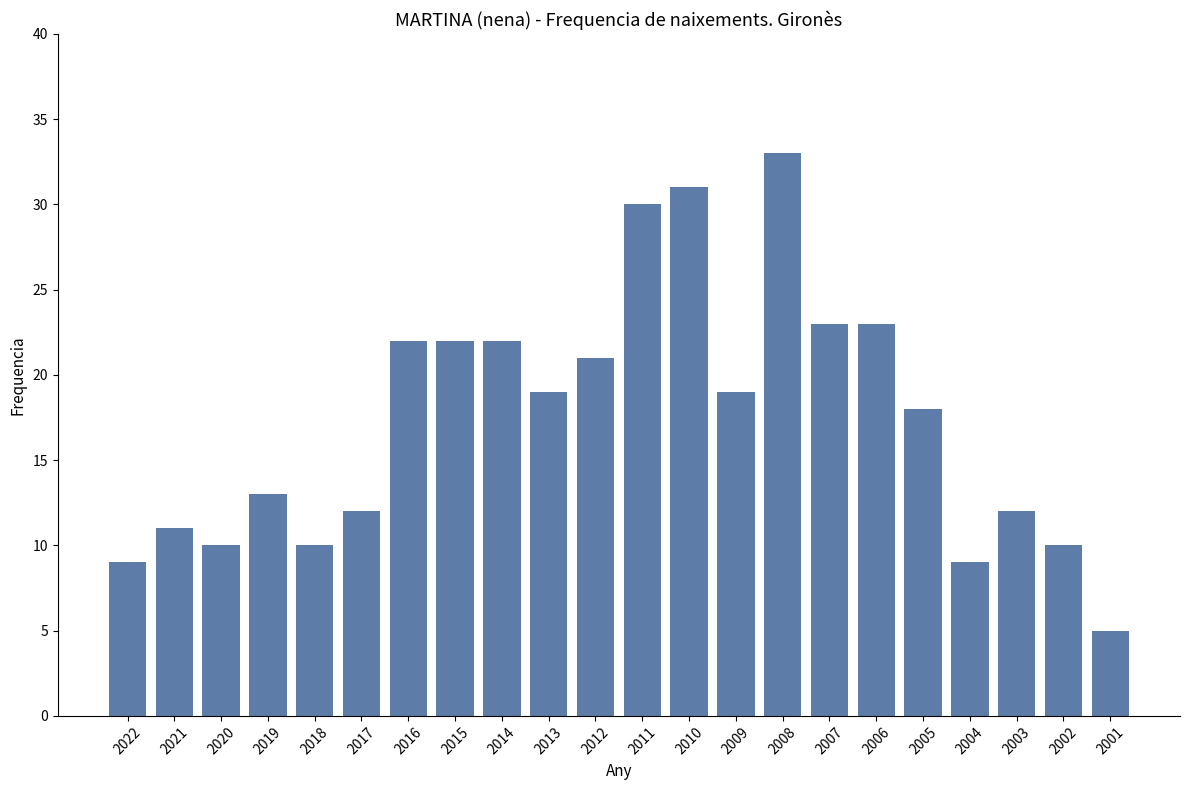

What is the change in value from 2005 to 2004?

-9